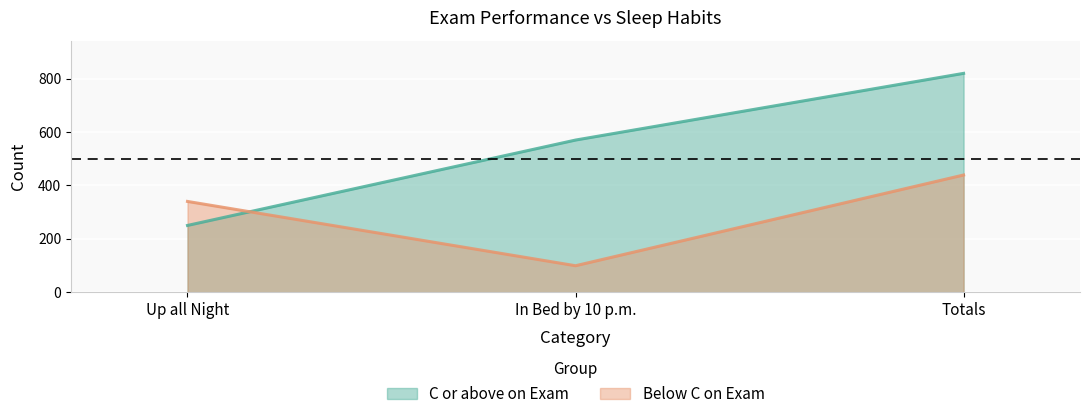

The value of Below C on Exam at In Bed by 10 p.m. is 158. True or false?

False